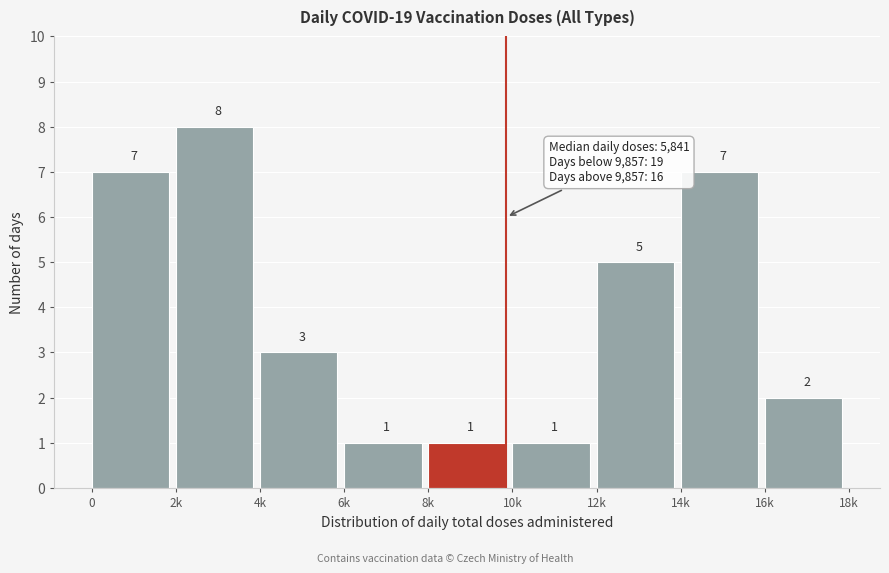

Reading right to left, list all the values displayed in this chart.

16k=2	14k=7	12k=5	10k=1	8k=1	6k=1	4k=3	2k=8	0=7